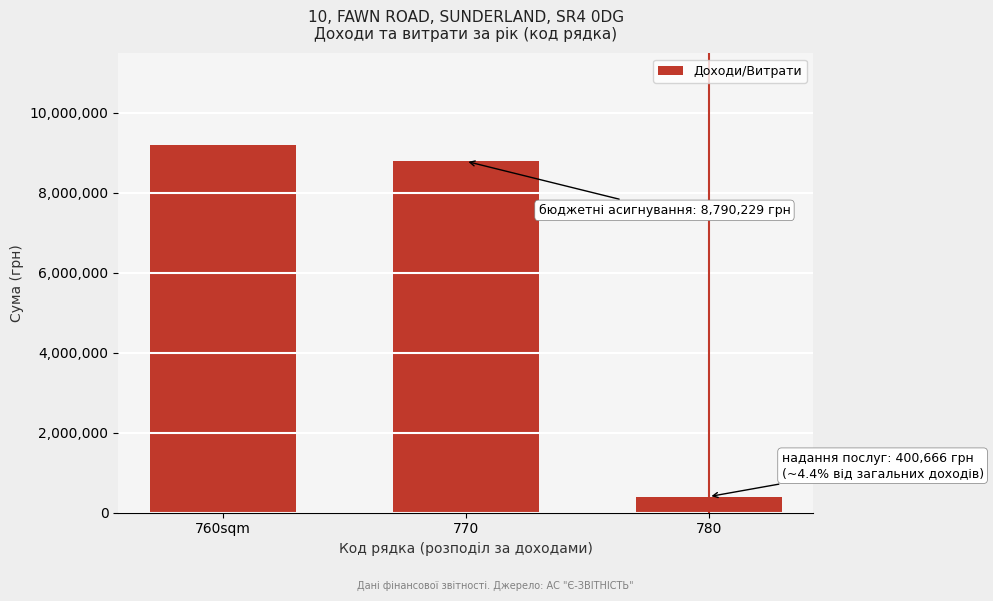

Reading left to right, transcribe all the data shown in this chart.

760sqm=9190895	770=8790229	780=400666